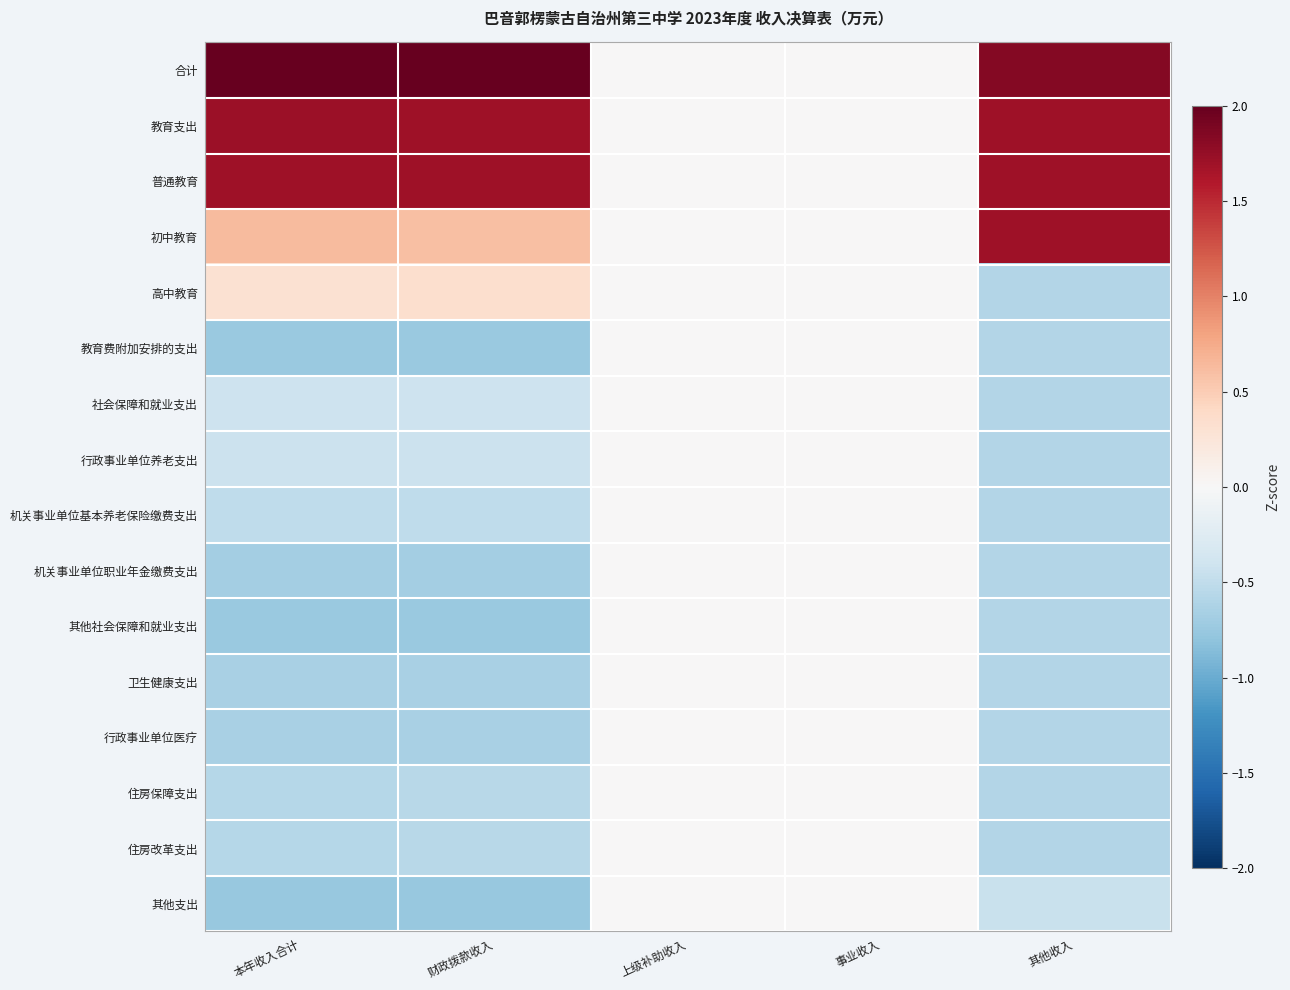

Which category has the highest value across all series?

财政拨款收入